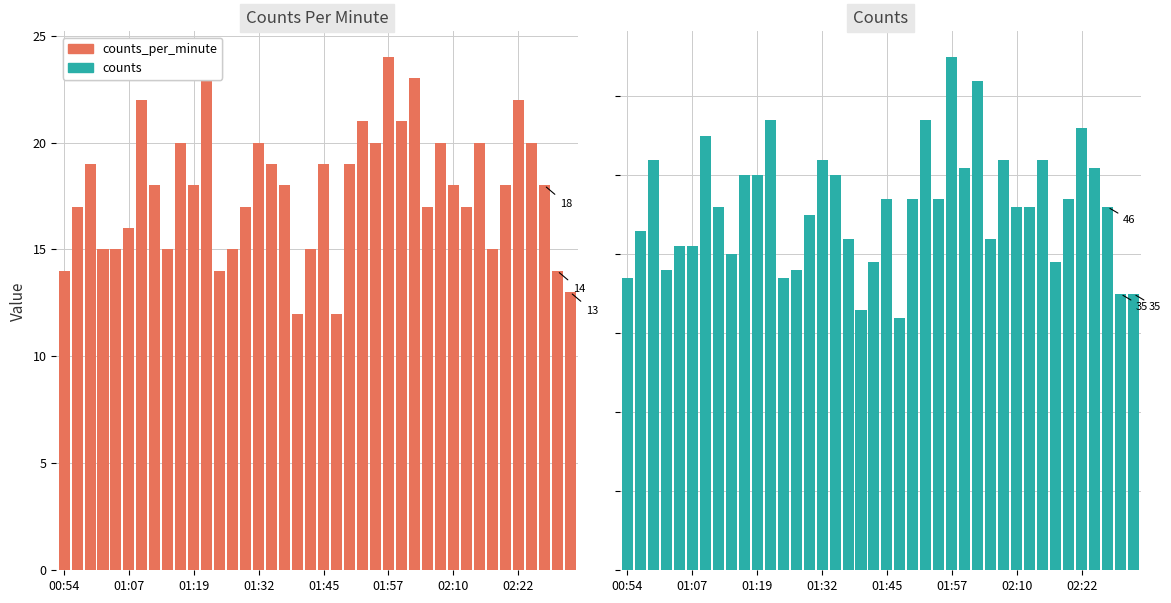

Is it true that counts_per_minute equals 20 at 01:32?

True